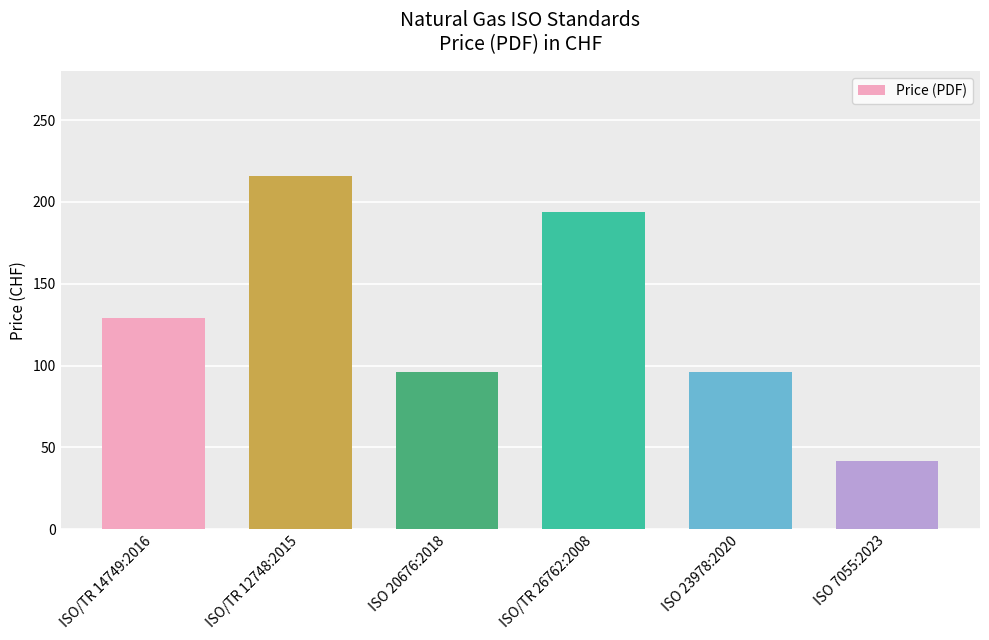

What is the difference between the maximum and minimum values?

174